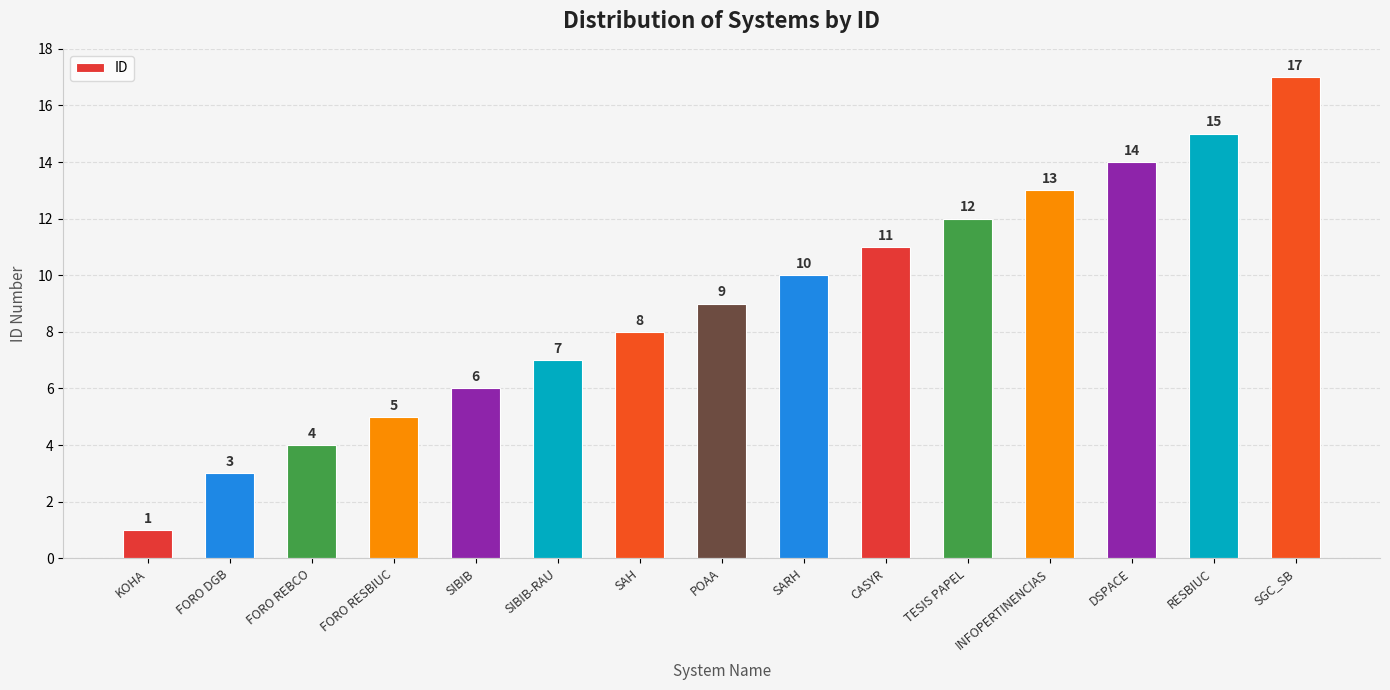

What is the value of the 1st bar from the left?

1